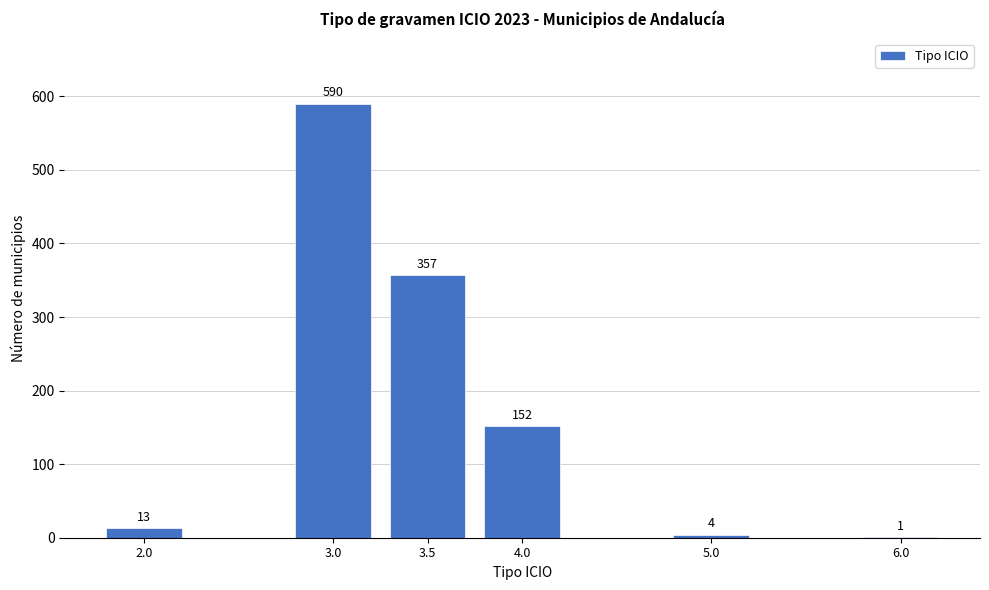

Reading right to left, what are all the values shown in this chart?

6.0=1	5.0=4	4.0=152	3.5=357	3.0=590	2.0=13